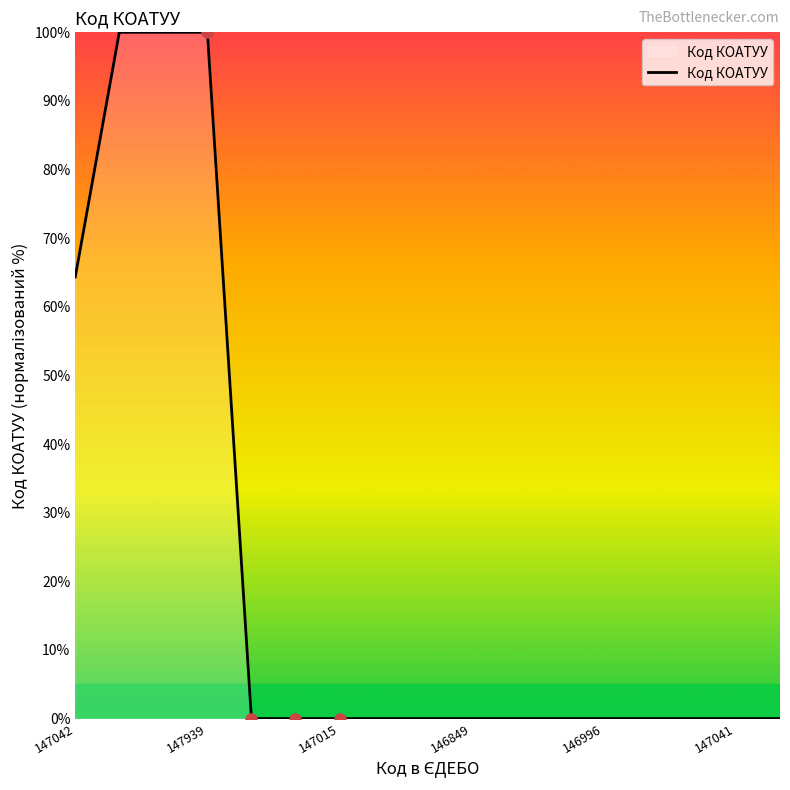

What is the difference between the maximum and minimum values?

100.0